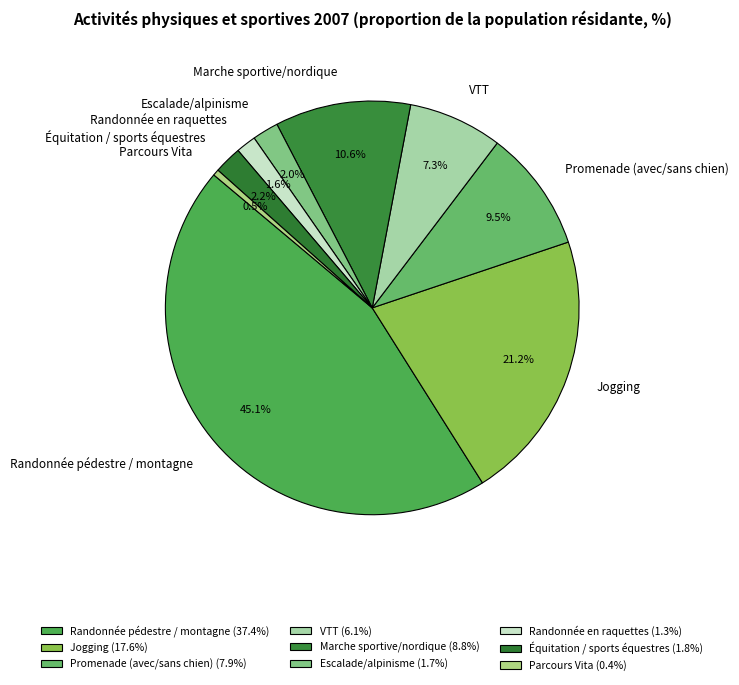

What is the ratio of the value at Randonnée en raquettes to the value at Promenade (avec/sans chien)?

0.2